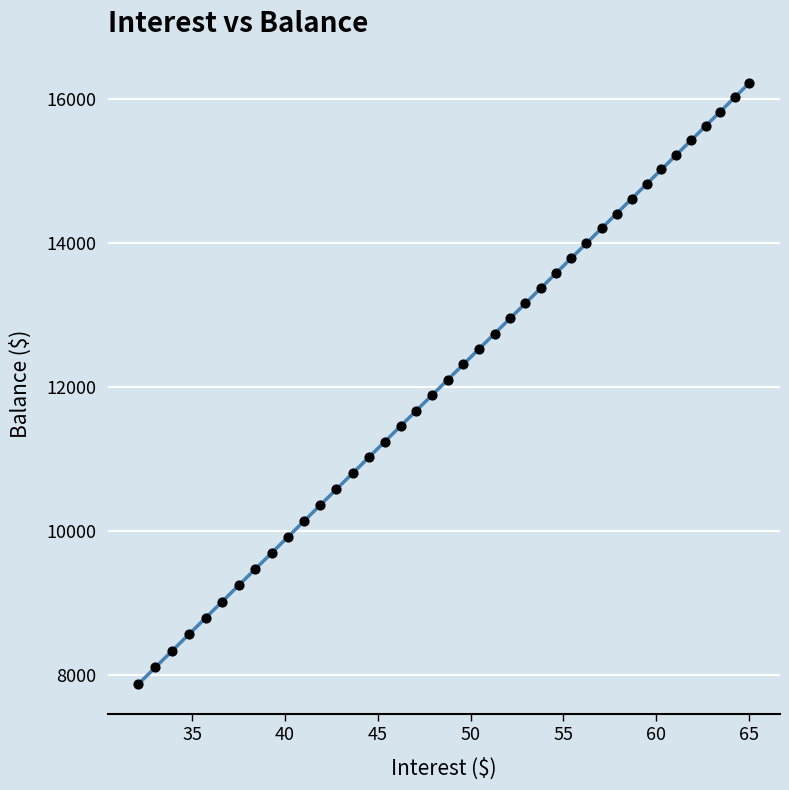

How many data points are displayed?

40